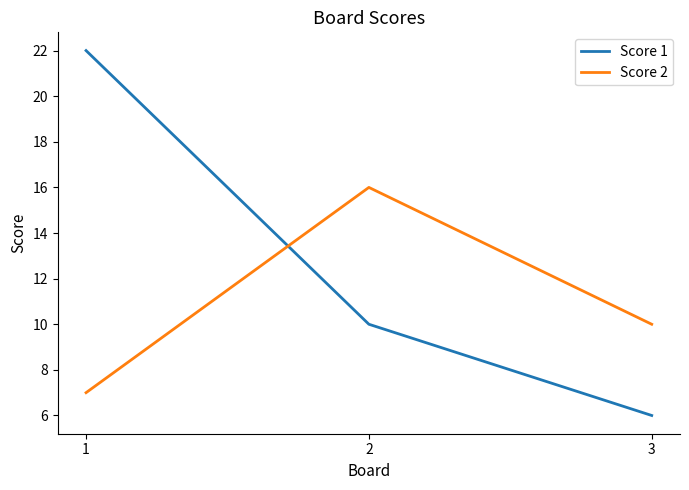

Reading right to left, transcribe all the data shown in this chart.

Score 1: 3=6	2=10	1=22
Score 2: 3=10	2=16	1=7